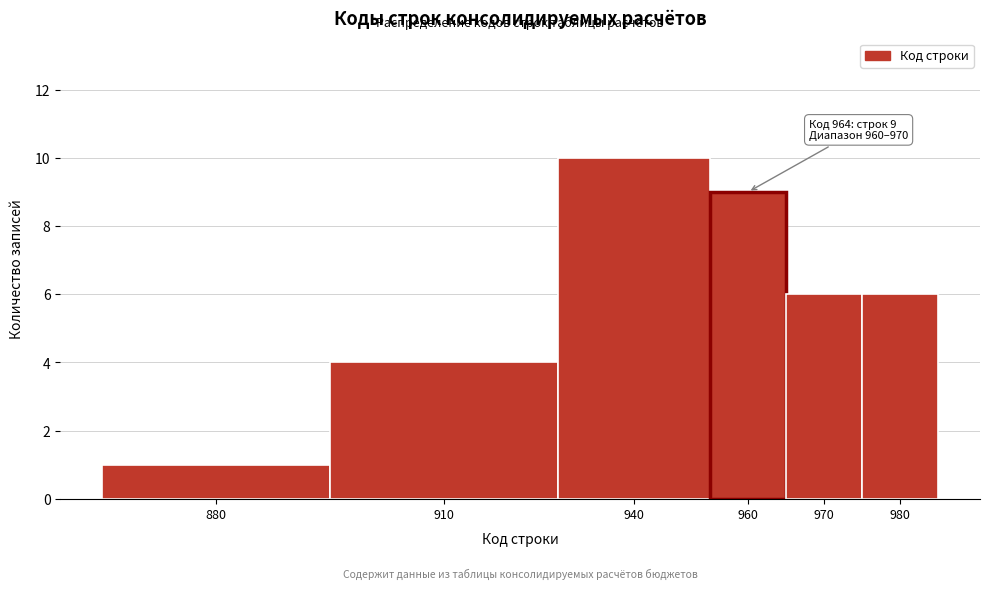

Reading right to left, extract all data points from this chart.

6	6	9	10	4	1